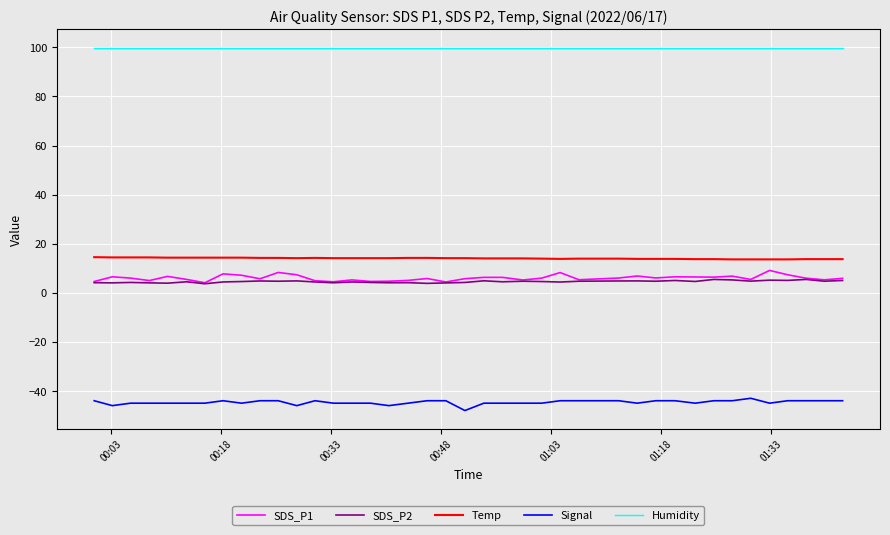

What is the greatest value displayed?

99.9